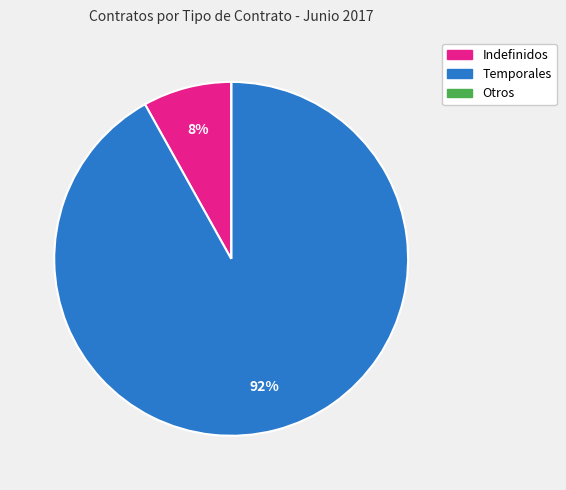

To the nearest percent, what portion does Temporales represent?

92%